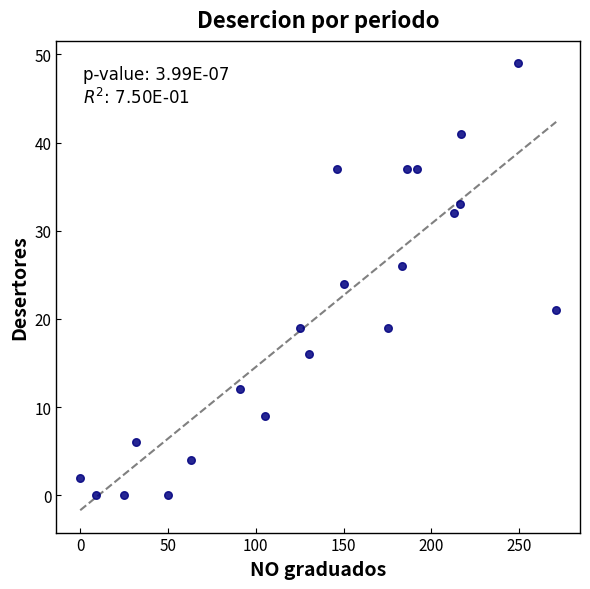

What is the range of Y values (max minus min)?

49